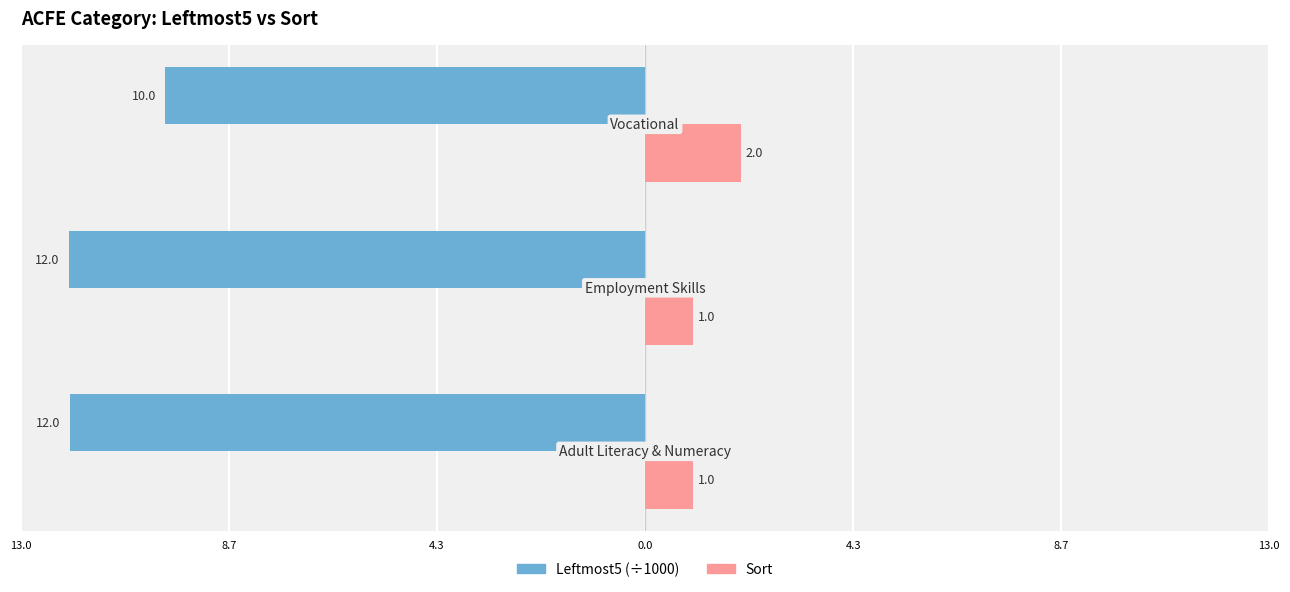

What are all the series names shown in the legend?

Leftmost5 (÷1000), Sort